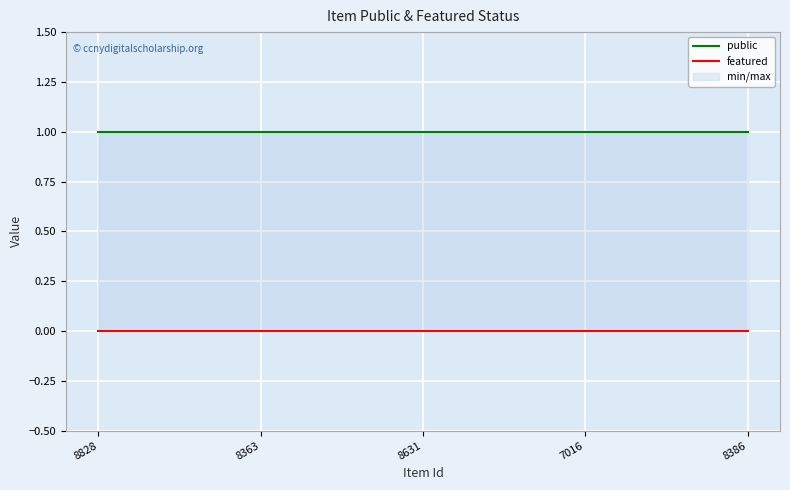

Rank the series by their average value, from highest to lowest.

public, featured